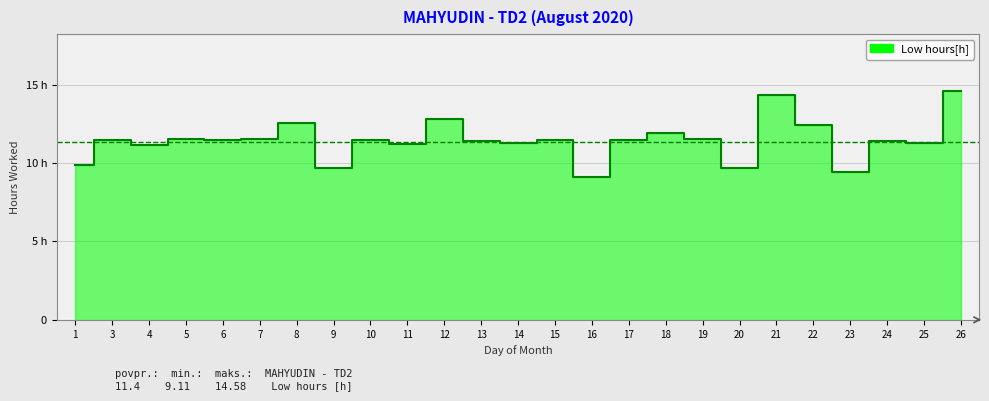

True or false: the data shows 12.5 at 8.

True